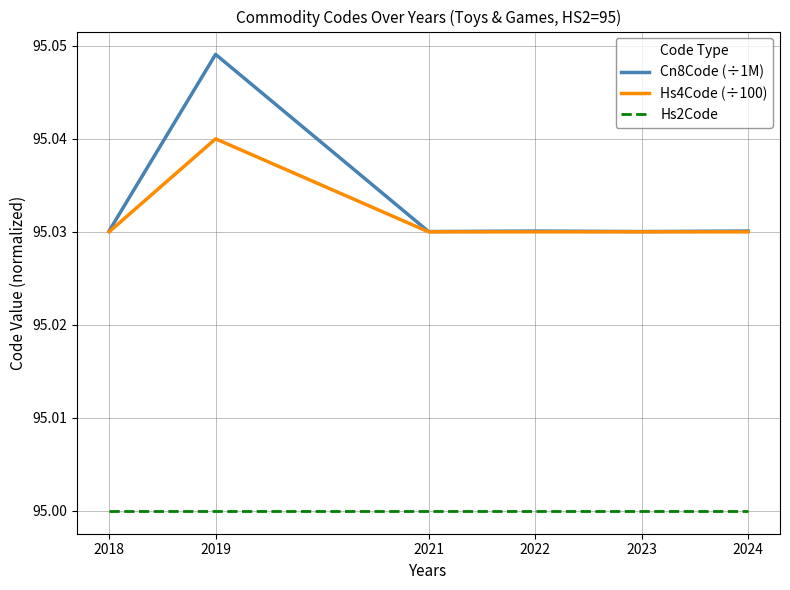

At which label does Hs4Code (÷100) reach its peak?

2019